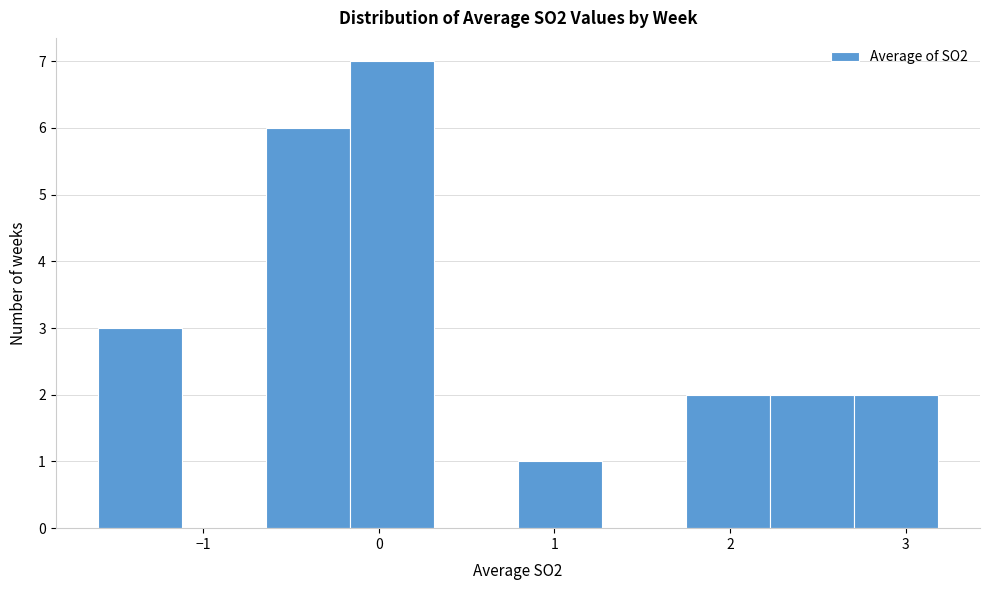

What is the height of the bar covering -0.6 to -0.2 on the x-axis? Neither the bar edges nor the heights are printed on the chart, so give them approximately, as read against the axes.

6